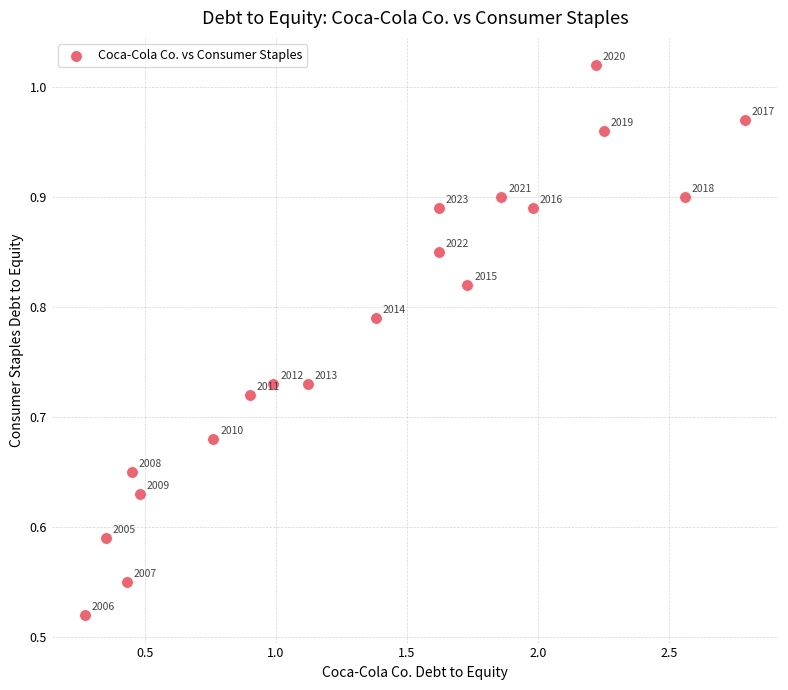

What is the range of X values (max minus min)?

2.5